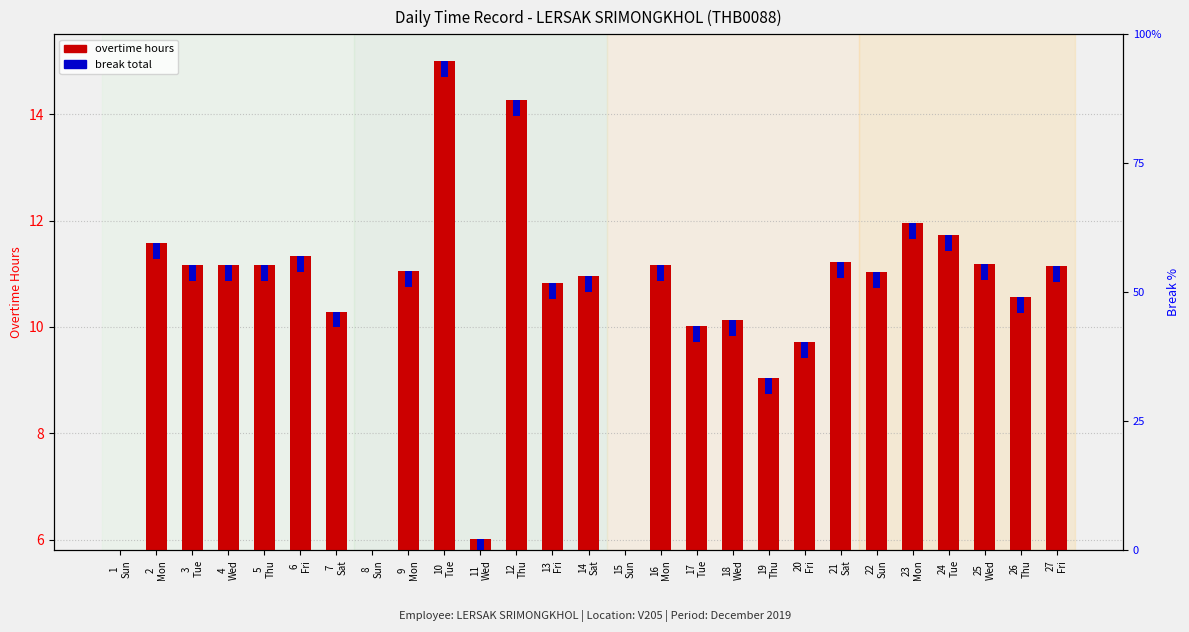

How many groups of bars are there?

27